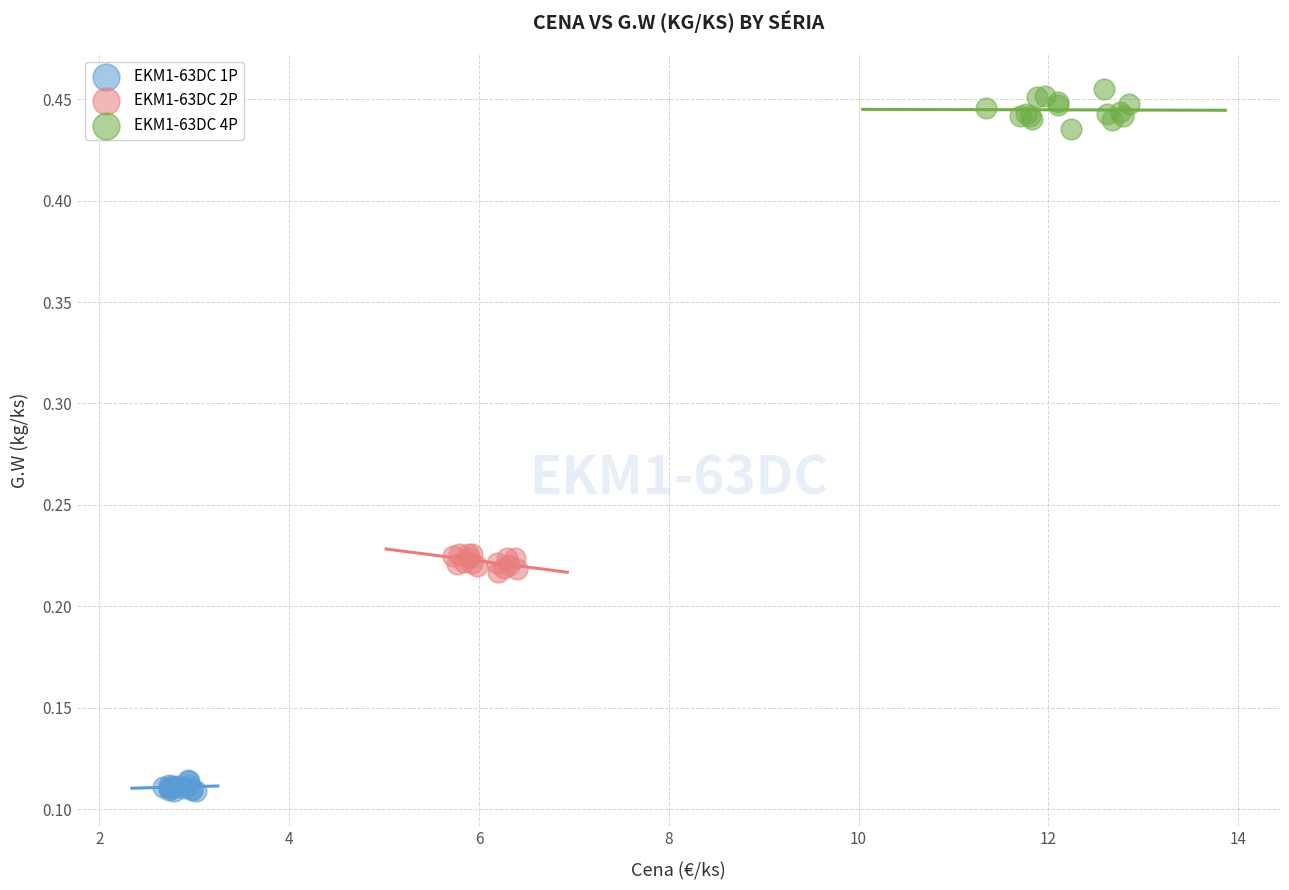

Which series reaches the maximum Y coordinate?

EKM1-63DC 4P